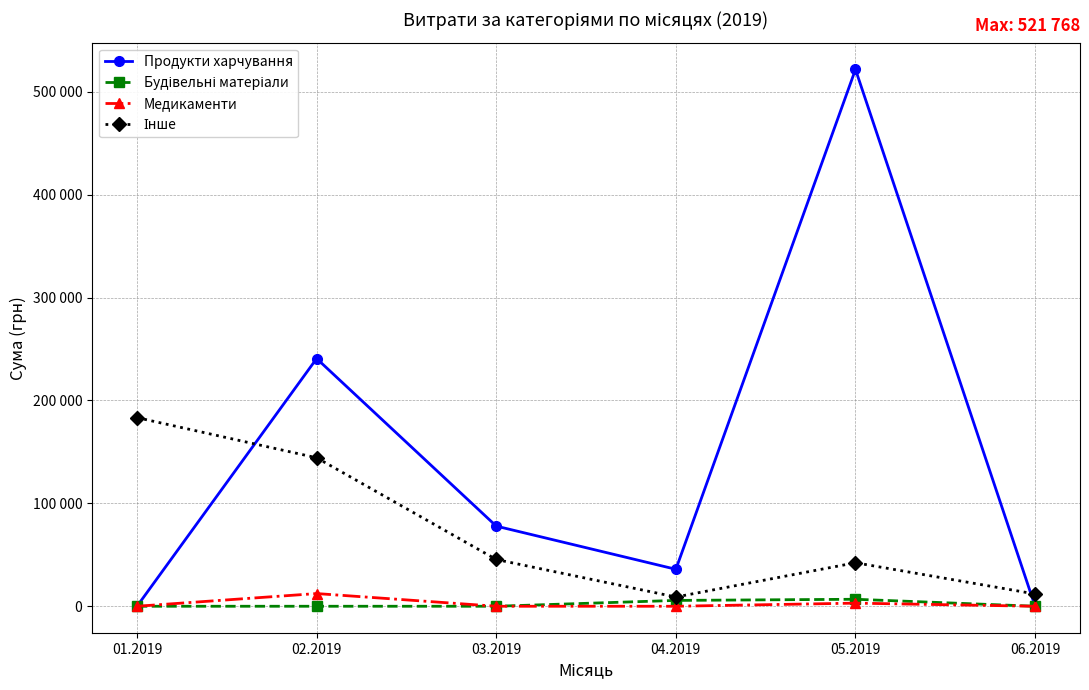

Is this an area chart (filled region under the line)?

No